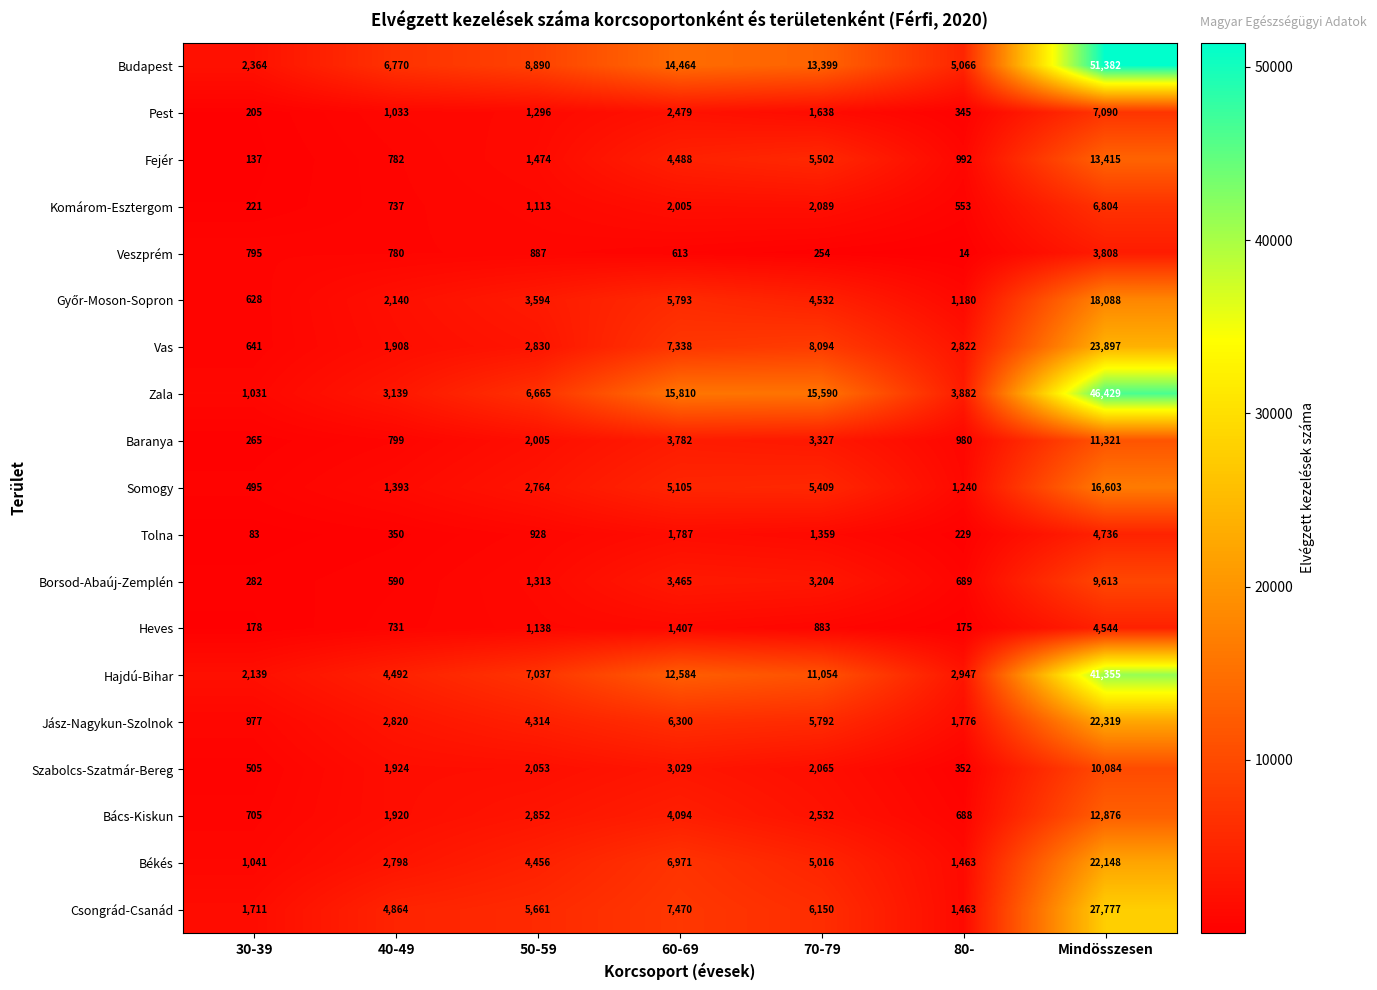

The Szabolcs-Szatmár-Bereg series shows 505 at 30-39. True or false?

True